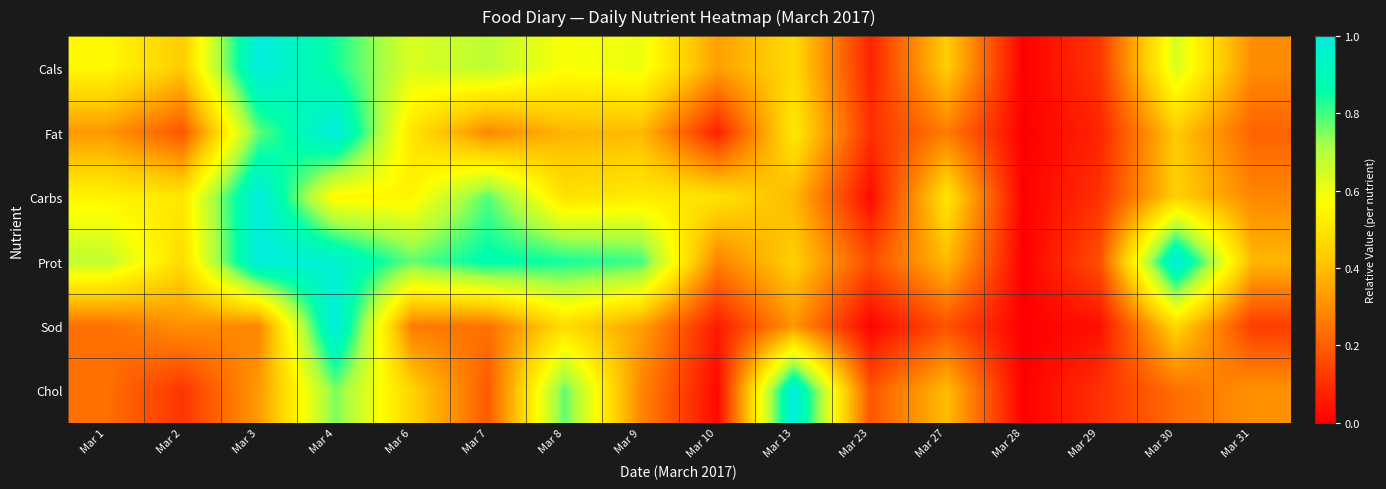

At how many categories does at least one series exceed 0?

15